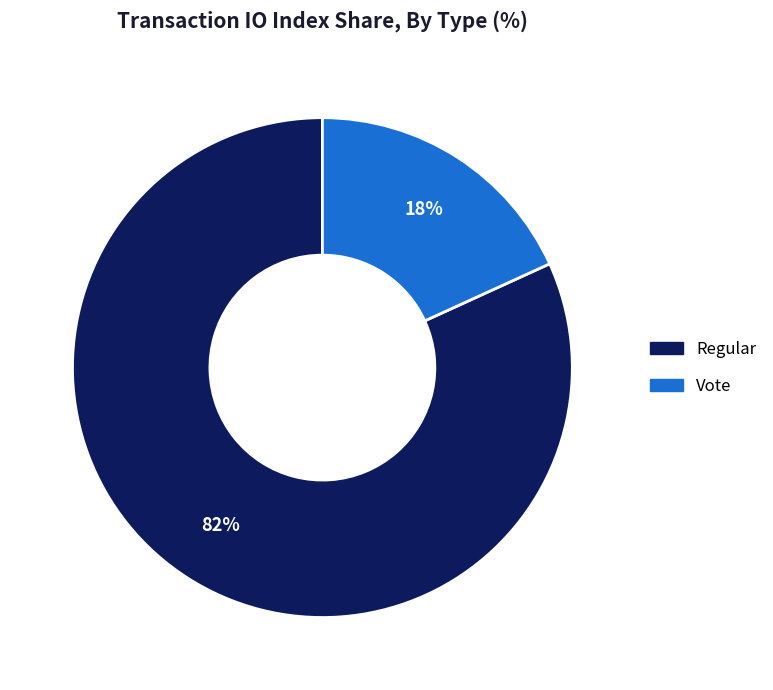

To the nearest percent, what is the difference between the Vote and Regular slice percentages?

64%